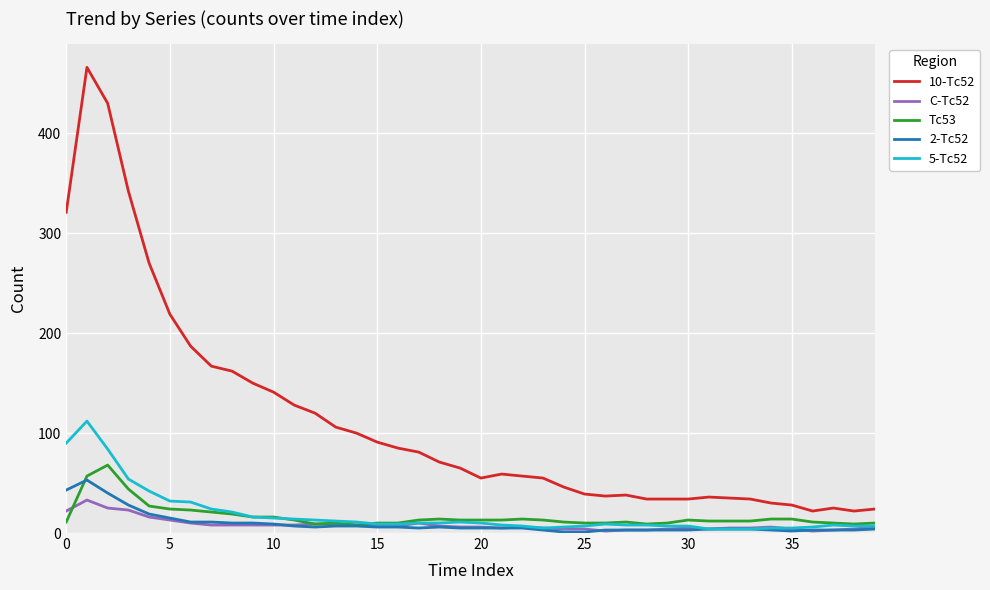

True or false: Tc53 and 10-Tc52 intersect in this chart.

False